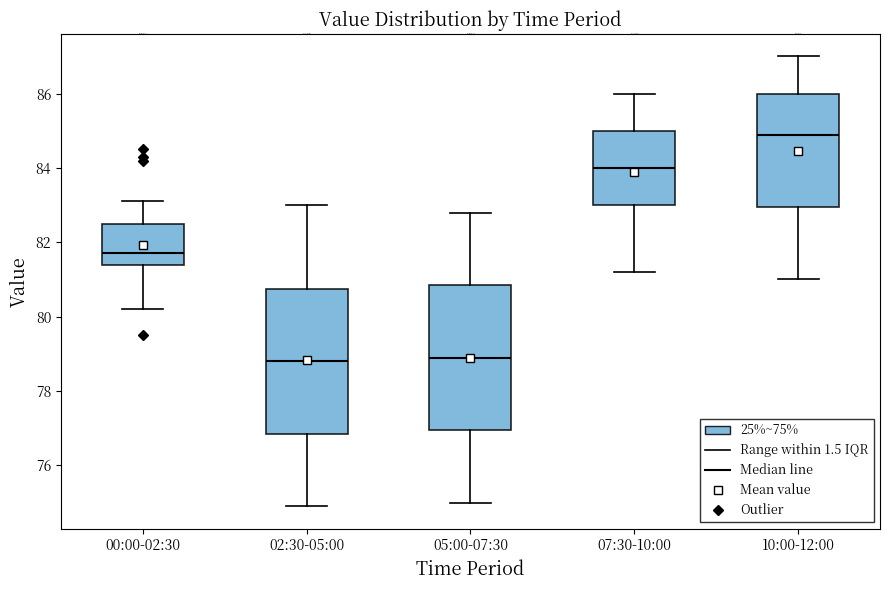

Where does the median line of the box for 10:00-12:00 sit on the y-axis? The values are not printed on the chart, so give them approximately, as read against the axis.

85.0